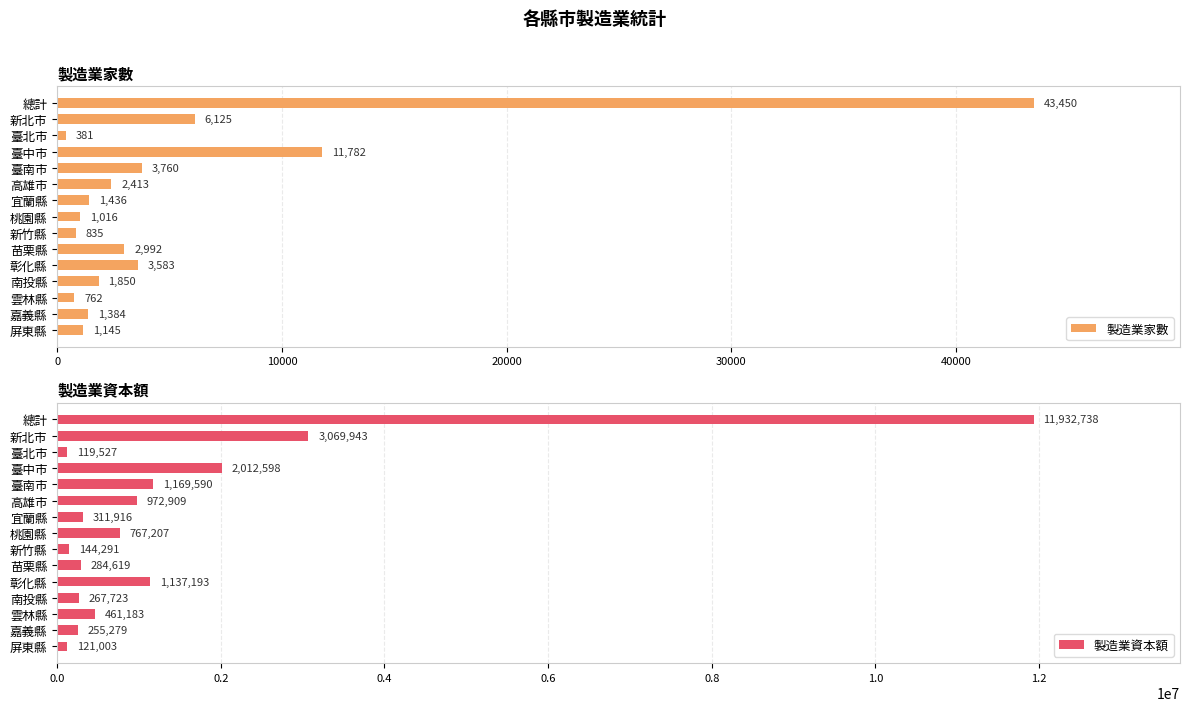

What is the difference between the highest and lowest values at 12?

460421